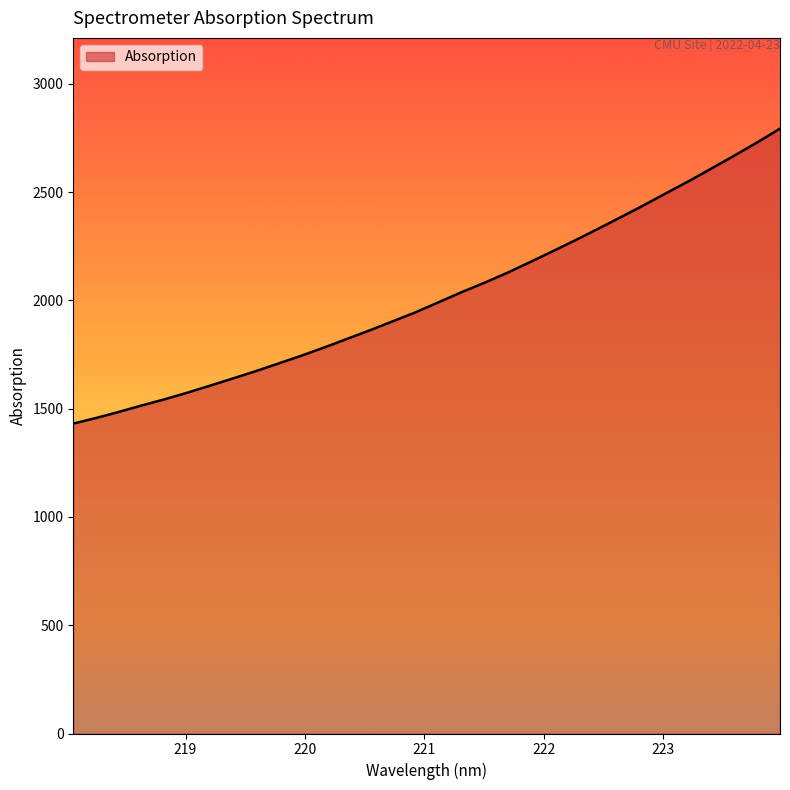

What is the maximum value shown in the chart?

2793.3